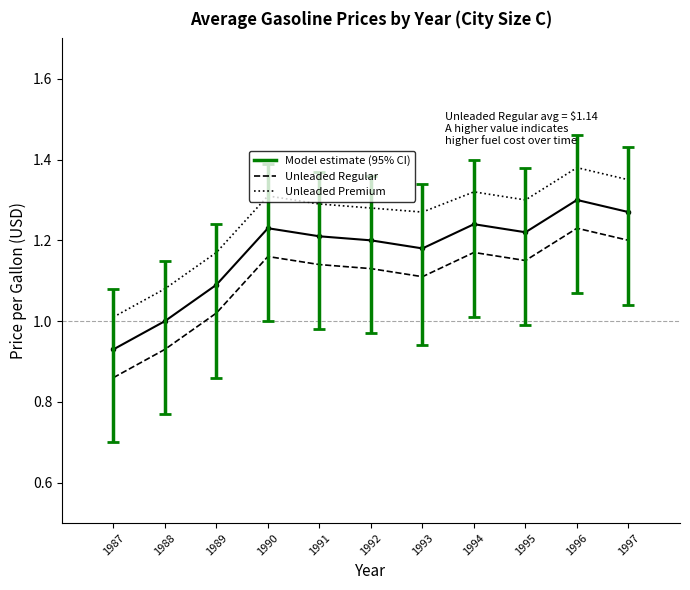

What is the total value across all series at 1988?

3.0